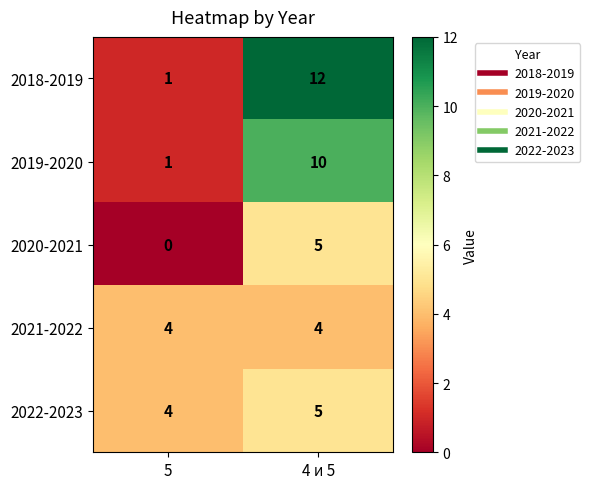

Reading left to right, extract all data points from this chart.

2018-2019: 1	12
2019-2020: 1	10
2020-2021: 0	5
2021-2022: 4	4
2022-2023: 4	5